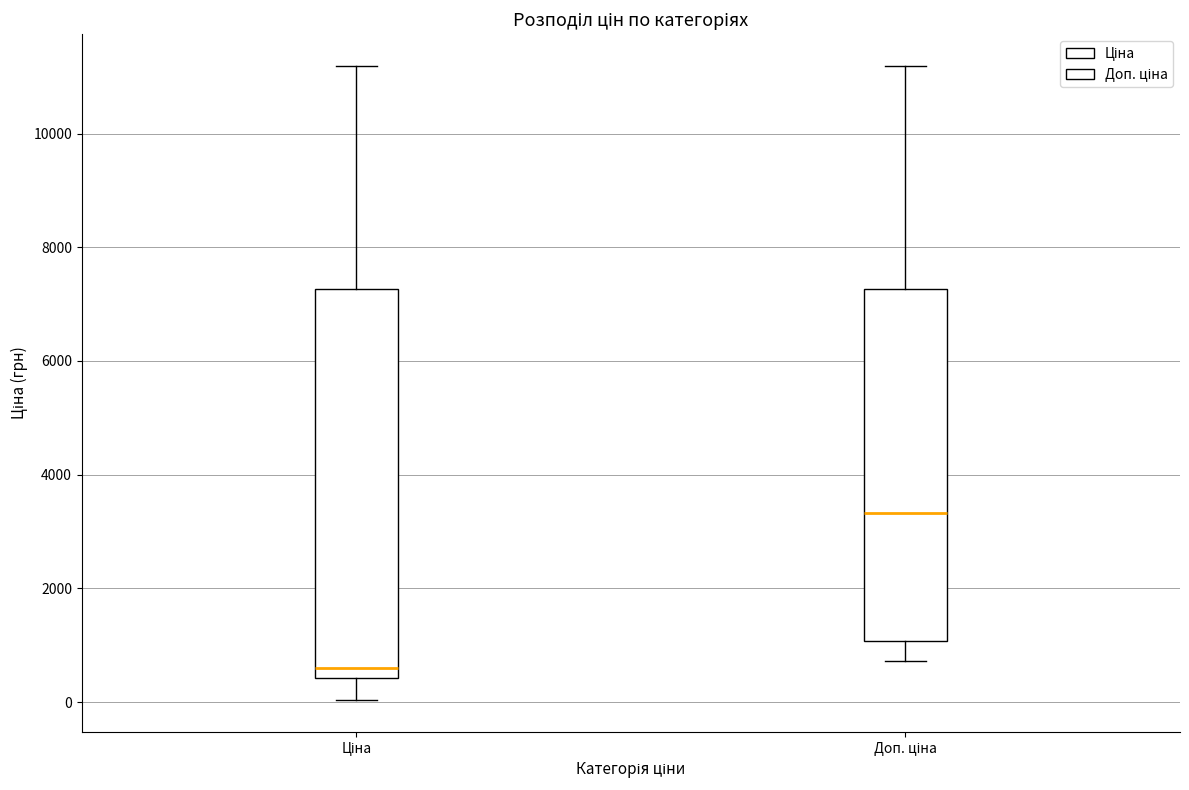

Where does the upper whisker of the box for Доп. ціна end on the y-axis? The values are not printed on the chart, so give them approximately, as read against the axis.

11200